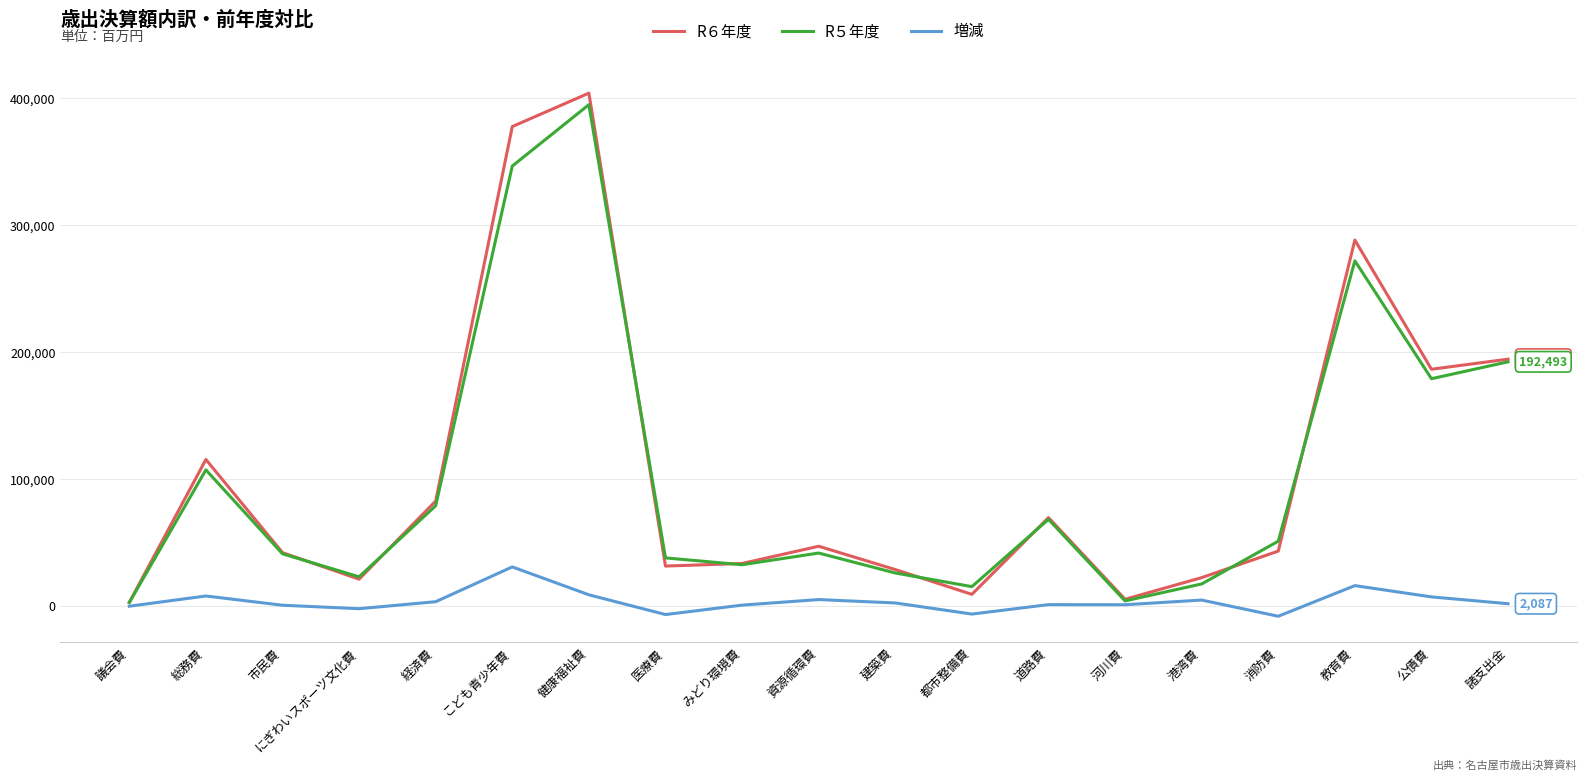

Rank the series by their maximum value, from lowest to highest.

増減, R５年度, R６年度